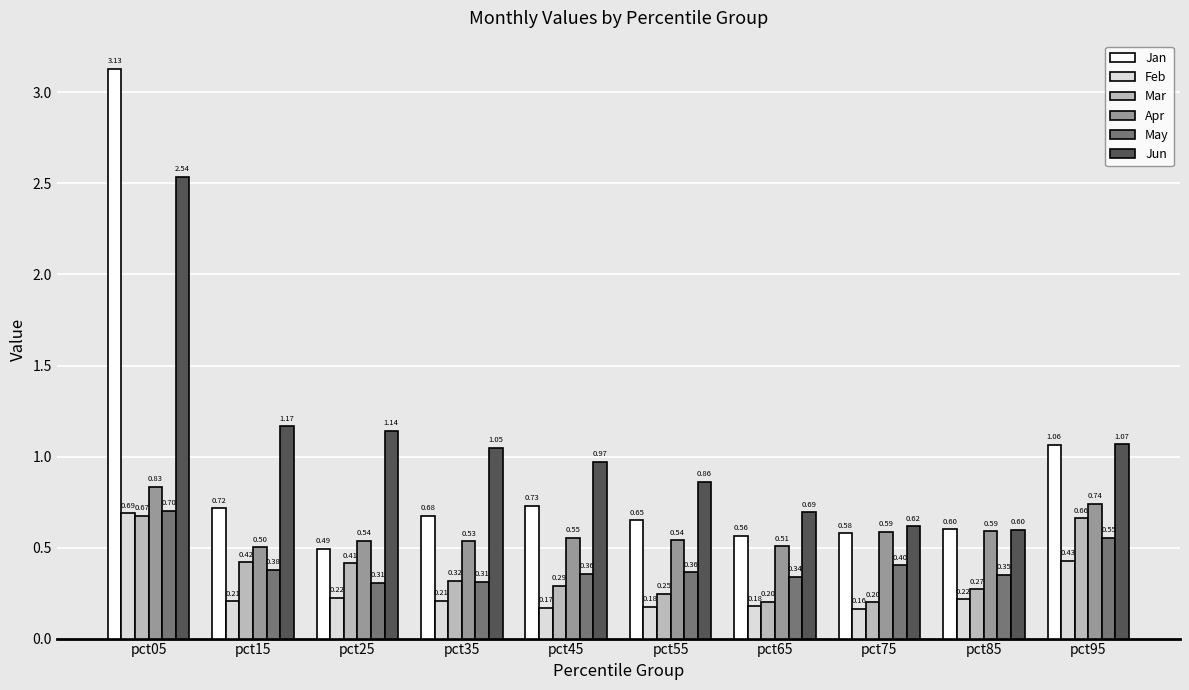

What is the sum of the Mar values at pct75 and pct45?

0.5